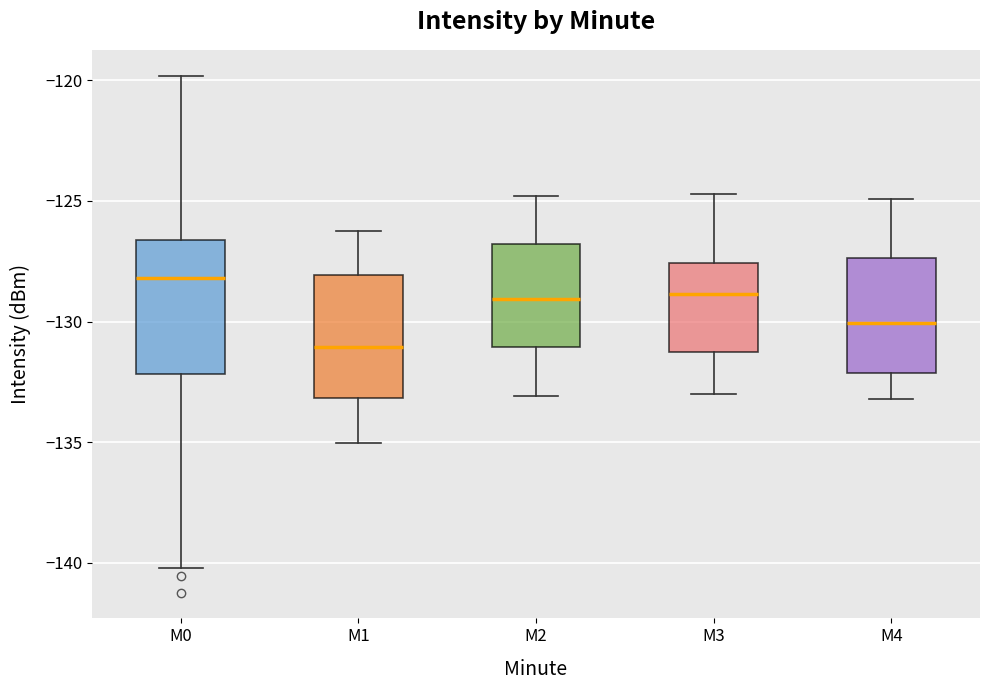

Reading left to right, transcribe this box plot: for each box, give where its median line is, the range the box spans, and where its two whiskers end, as read against the y-axis. The values are not printed on the chart, so give them approximately, as read against the axis.

M0: median -128.0, box -132.0 to -126.5, whiskers -140.0 to -120.0
M1: median -131.0, box -133.0 to -128.0, whiskers -135.0 to -126.5
M2: median -129.0, box -131.0 to -127.0, whiskers -133.0 to -125.0
M3: median -129.0, box -131.0 to -127.5, whiskers -133.0 to -124.5
M4: median -130.0, box -132.0 to -127.5, whiskers -133.0 to -125.0